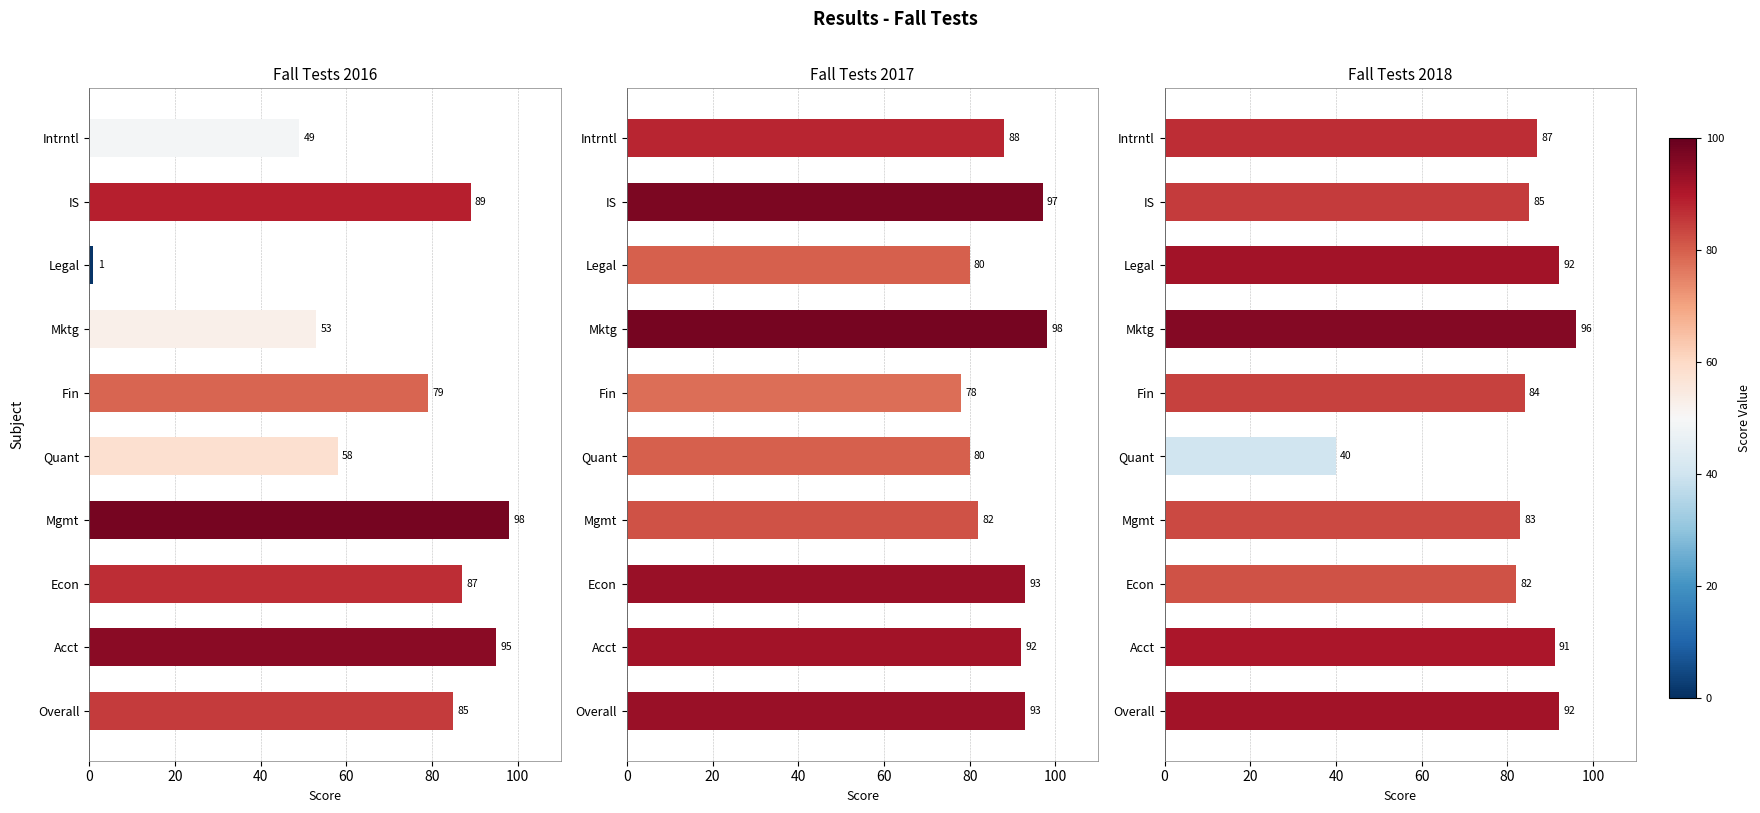

What position from the right is Overall?

10